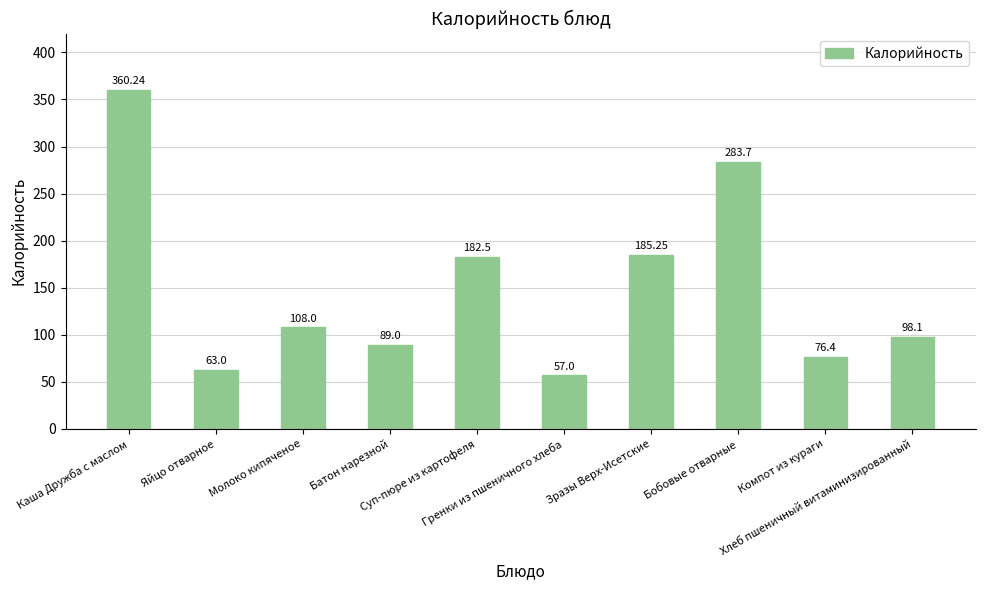

Is it true that the value at Гренки из пшеничного хлеба is 57.0?

True